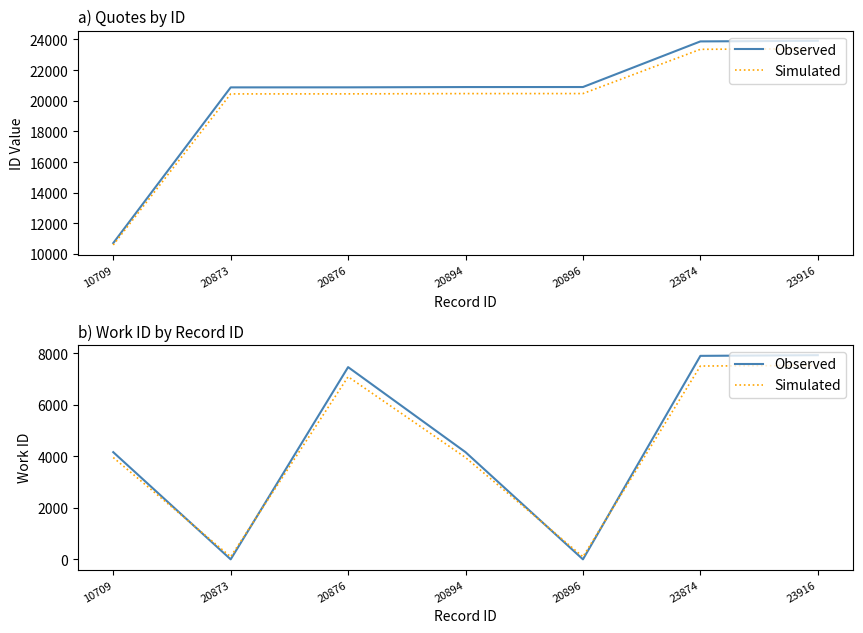

What is the approximate value of Simulated at 10709?

3951.0